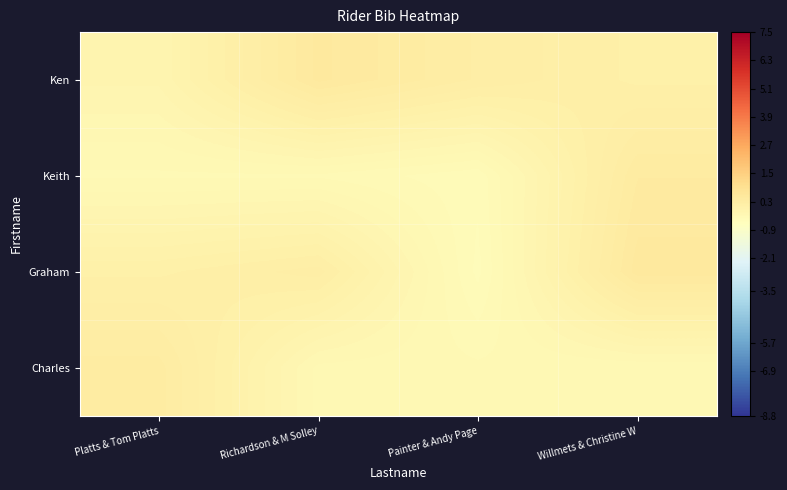

At how many categories does at least one series exceed 0?

4